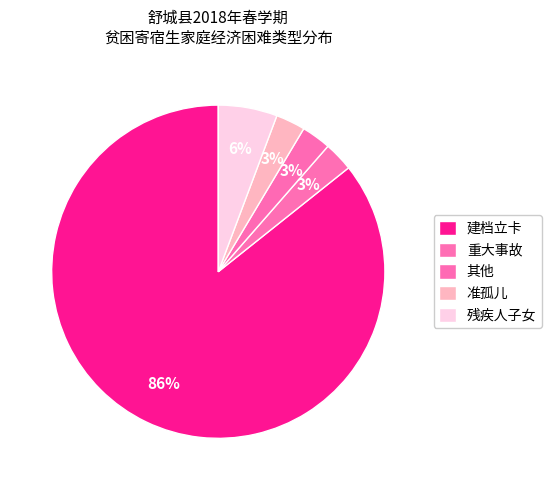

Is the sum of 重大事故 and 残疾人子女 greater than half?

No